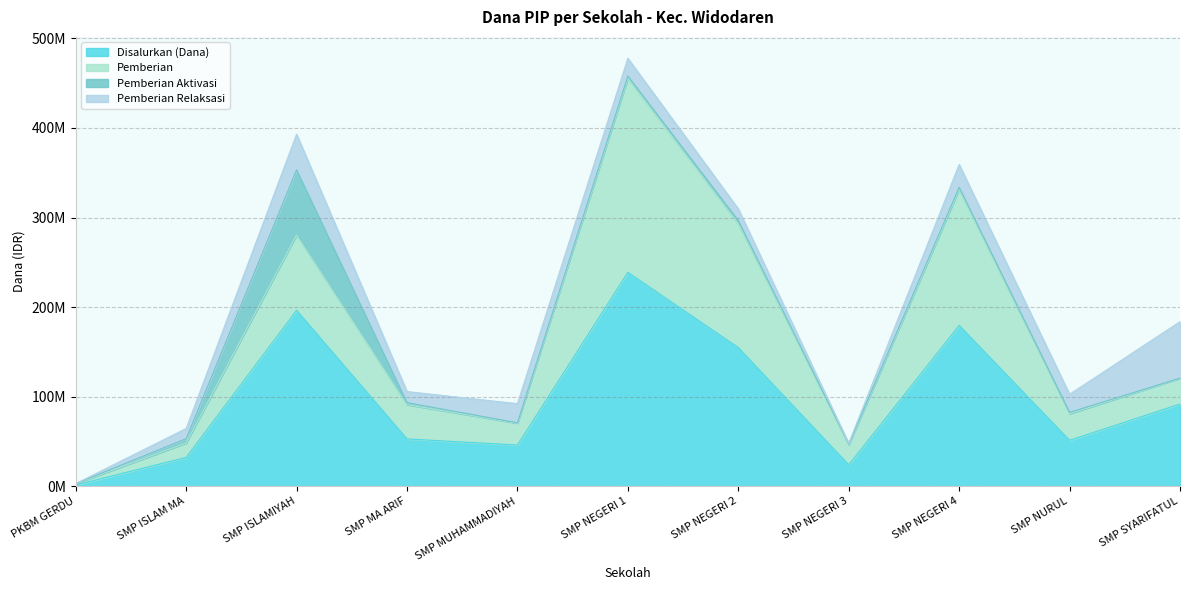

Reading left to right, what are all the values shown in this chart?

Disalurkan (Dana): PKBM GERDU=1500000	SMP ISLAM MA=32250000	SMP ISLAMIYAH=196500000	SMP MA ARIF=52875000	SMP MUHAMMADIYAH=46125000	SMP NEGERI 1=238875000	SMP NEGERI 2=154875000	SMP NEGERI 3=24000000	SMP NEGERI 4=179625000	SMP NURUL=51375000	SMP SYARIFATUL=91875000
Pemberian: PKBM GERDU=1500000	SMP ISLAM MA=16125000	SMP ISLAMIYAH=84000000	SMP MA ARIF=38250000	SMP MUHAMMADIYAH=24375000	SMP NEGERI 1=216750000	SMP NEGERI 2=138375000	SMP NEGERI 3=22500000	SMP NEGERI 4=151875000	SMP NURUL=29625000	SMP SYARIFATUL=28875000
Pemberian Aktivasi: PKBM GERDU=0	SMP ISLAM MA=4875000	SMP ISLAMIYAH=72750000	SMP MA ARIF=2250000	SMP MUHAMMADIYAH=375000	SMP NEGERI 1=2250000	SMP NEGERI 2=3375000	SMP NEGERI 3=750000	SMP NEGERI 4=2250000	SMP NURUL=1500000	SMP SYARIFATUL=0
Pemberian Relaksasi: PKBM GERDU=0	SMP ISLAM MA=11250000	SMP ISLAMIYAH=39750000	SMP MA ARIF=12375000	SMP MUHAMMADIYAH=21375000	SMP NEGERI 1=19875000	SMP NEGERI 2=13125000	SMP NEGERI 3=750000	SMP NEGERI 4=25500000	SMP NURUL=20250000	SMP SYARIFATUL=63000000